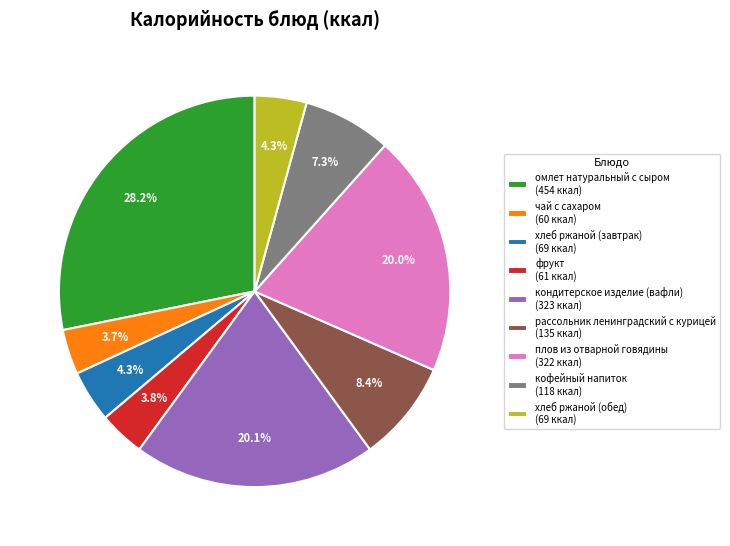

Is it true that хлеб ржаной (завтрак) is 18% of the pie?

False